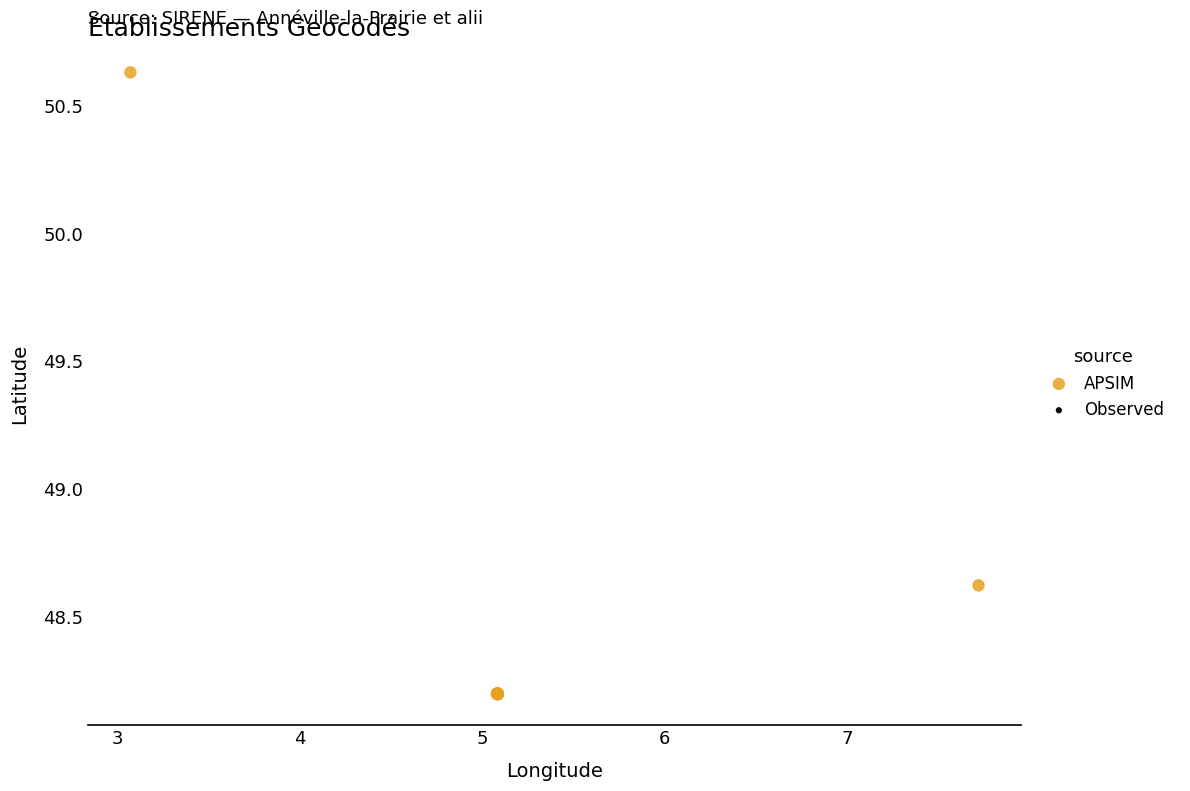

What Y value in the scatter plot is closest to 49?

48.6